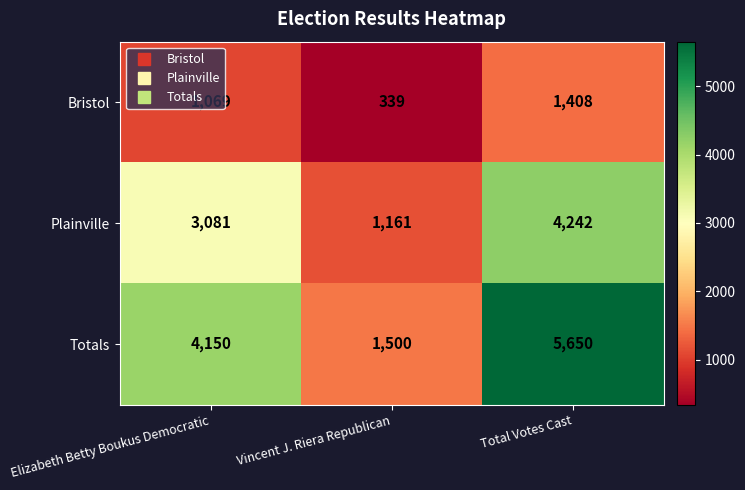

What is the spread (max minus min) of values at Vincent J. Riera Republican?

1161